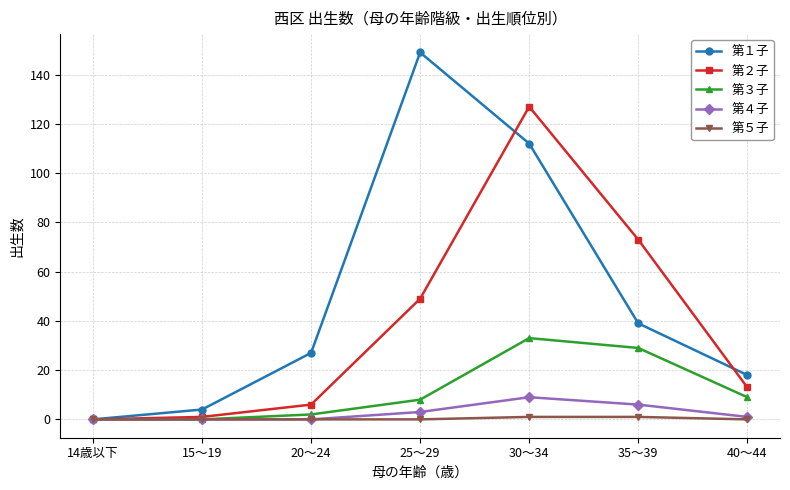

What is the difference between the highest and lowest values at 15～19?

4